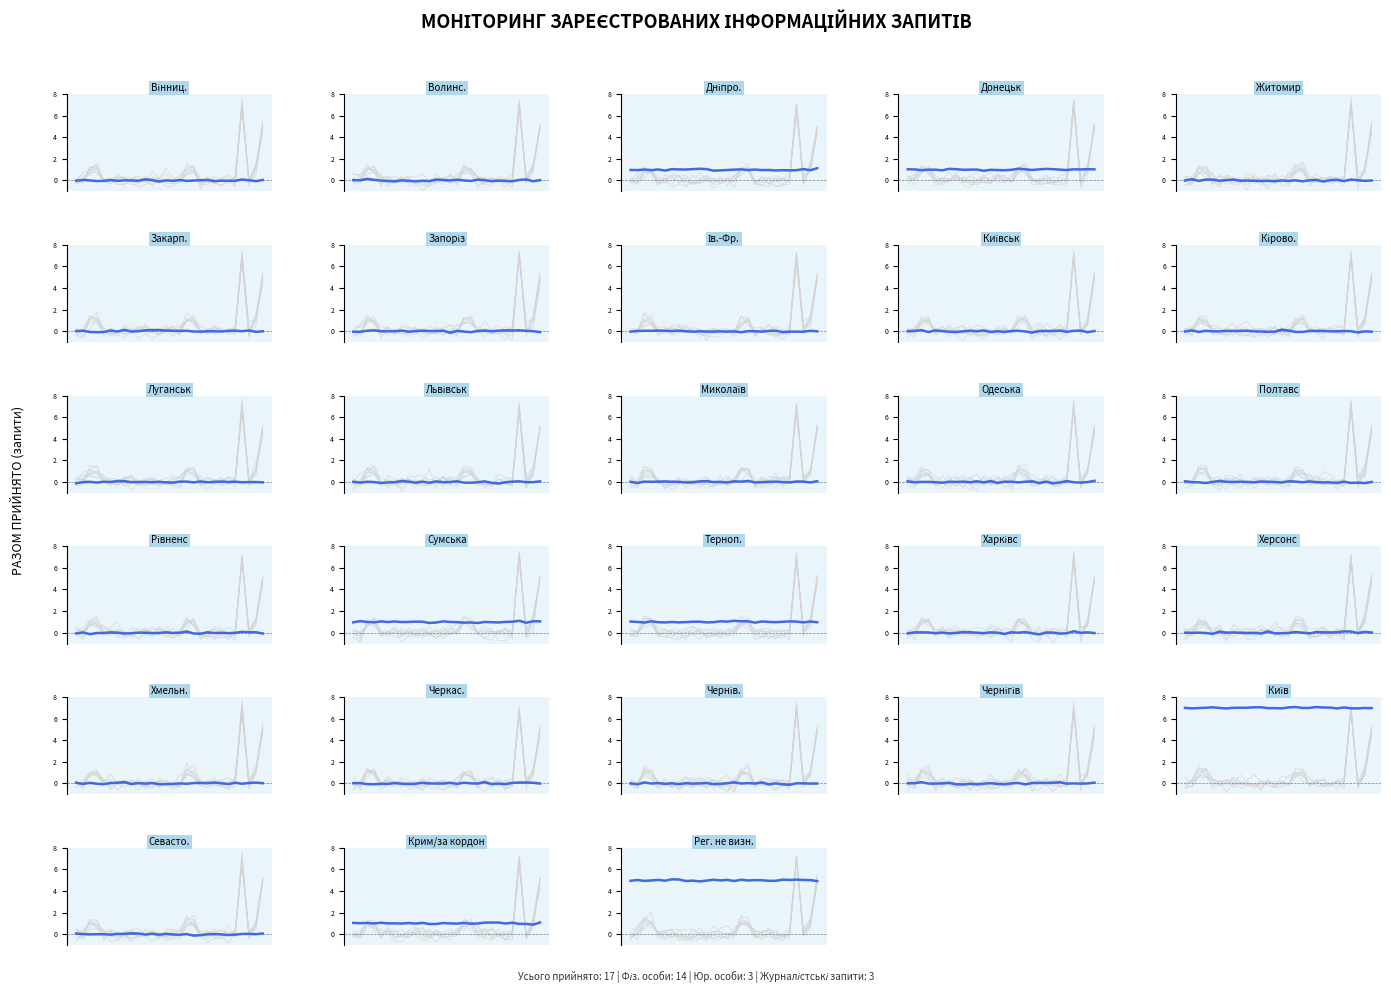

At which category does the data reach its first local peak?

Донецька область